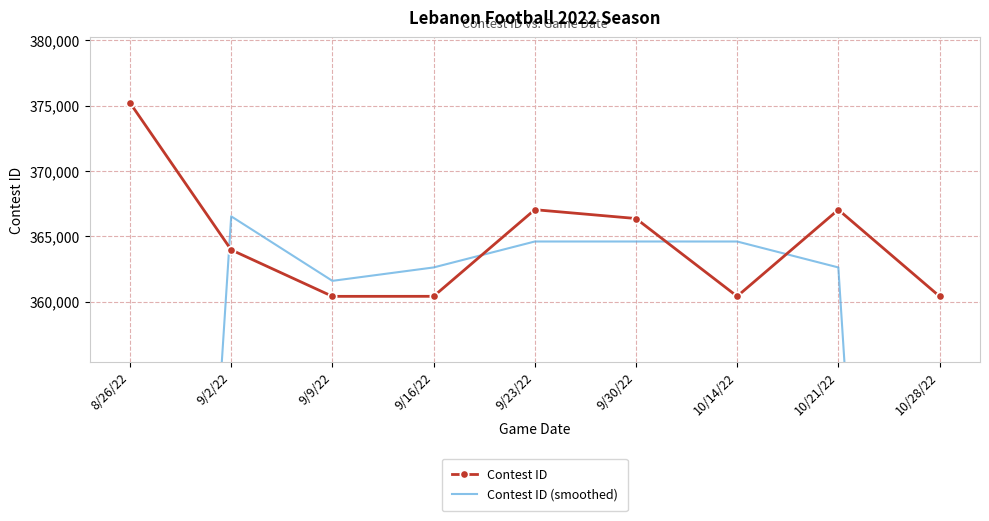

At how many categories does at least one series exceed 333514?

9